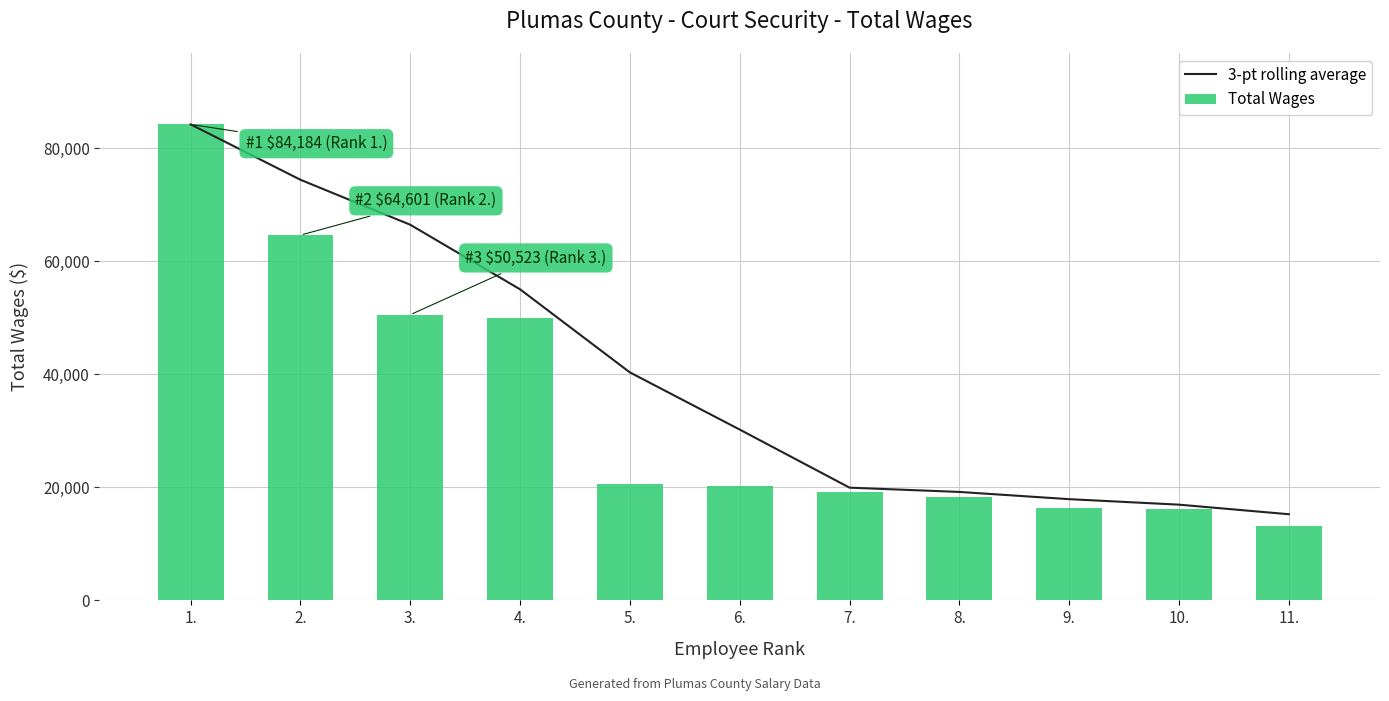

At 7., list the series in order from largest to smallest.

3-pt rolling average, Total Wages